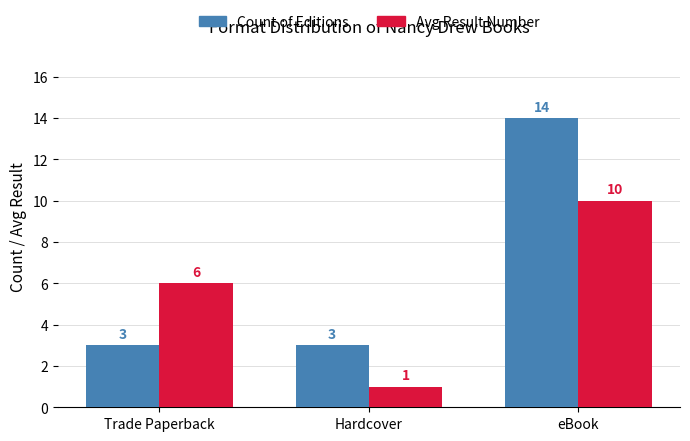

The Count of Editions series shows 2 at Trade Paperback. True or false?

False